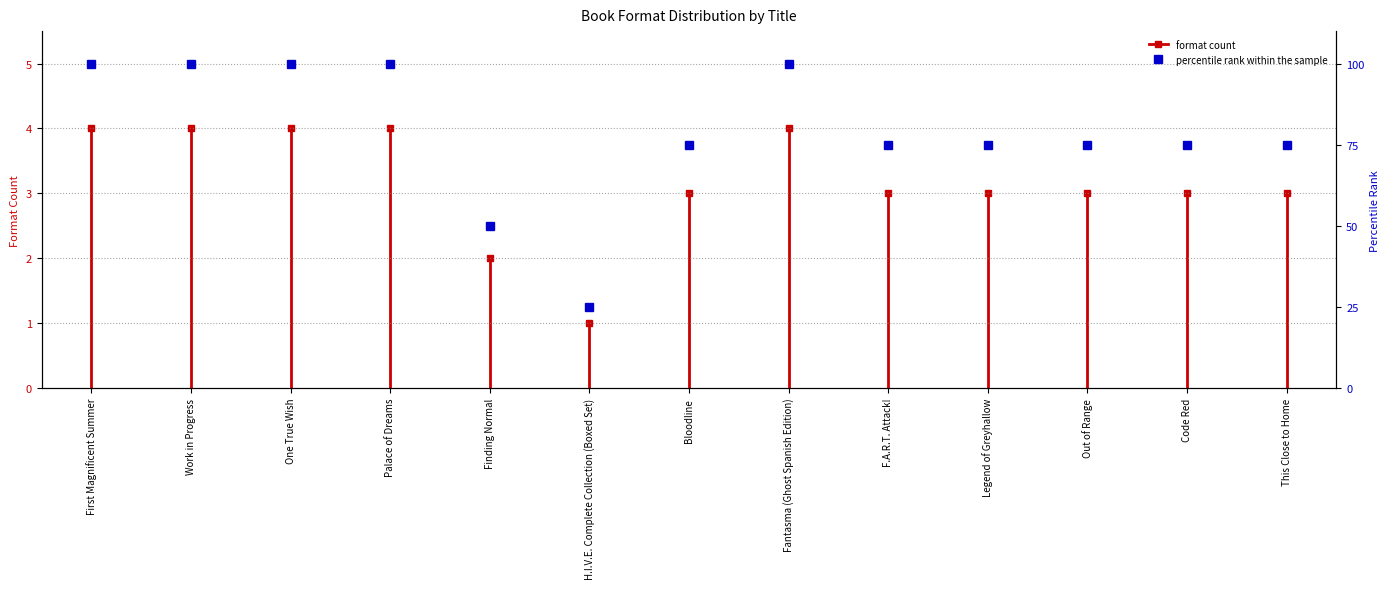

What is the sum of all values?

1025